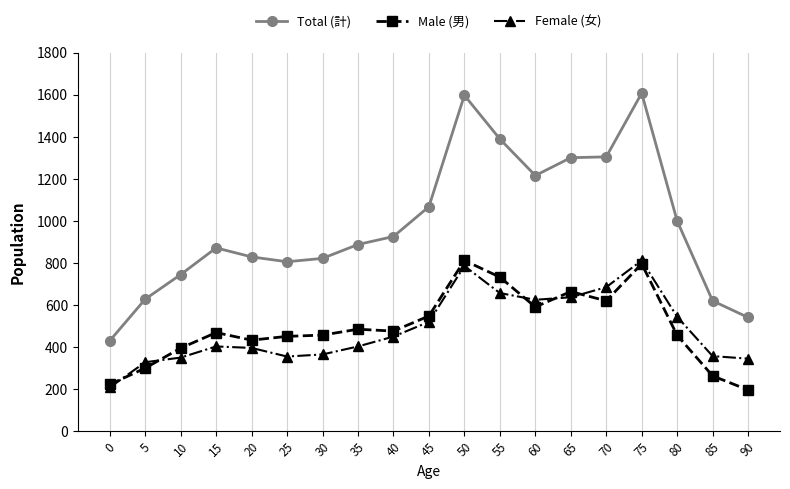

What is the minimum value for Female (女)?

208